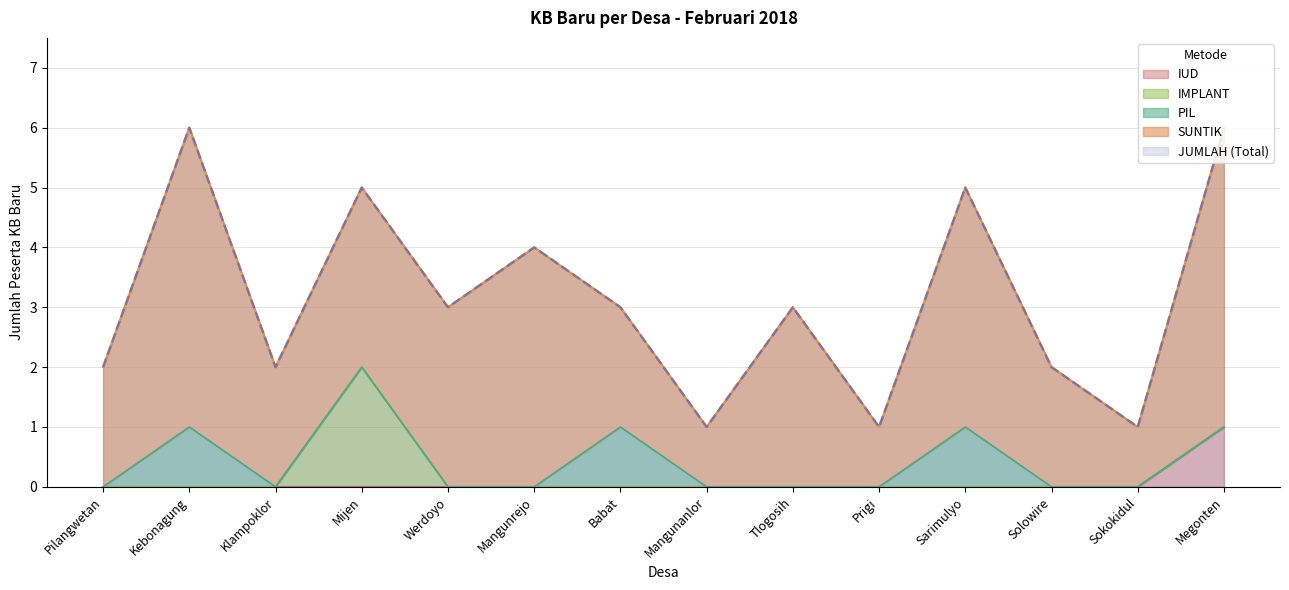

What is the difference between the second highest and second lowest values in the JUMLAH series?

5